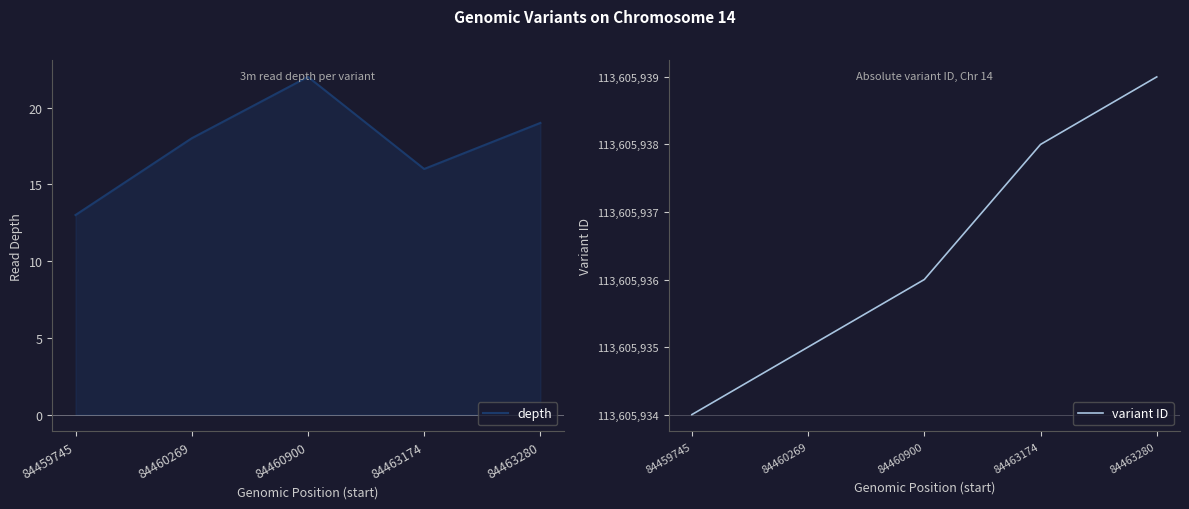

How many data points in depth are less than 18?

2